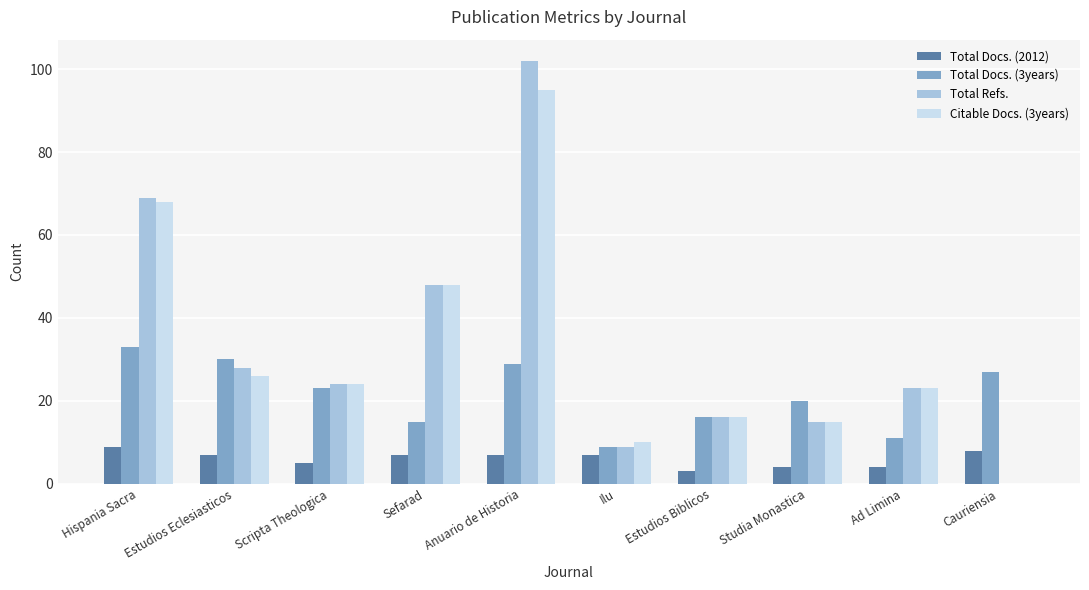

The value of Total Docs. (3years) at Anuario de Historia is 29. True or false?

True